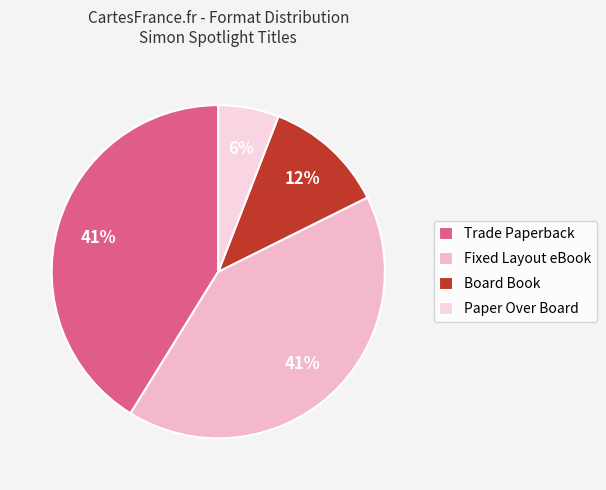

To the nearest percent, what is the average slice percentage?

25%